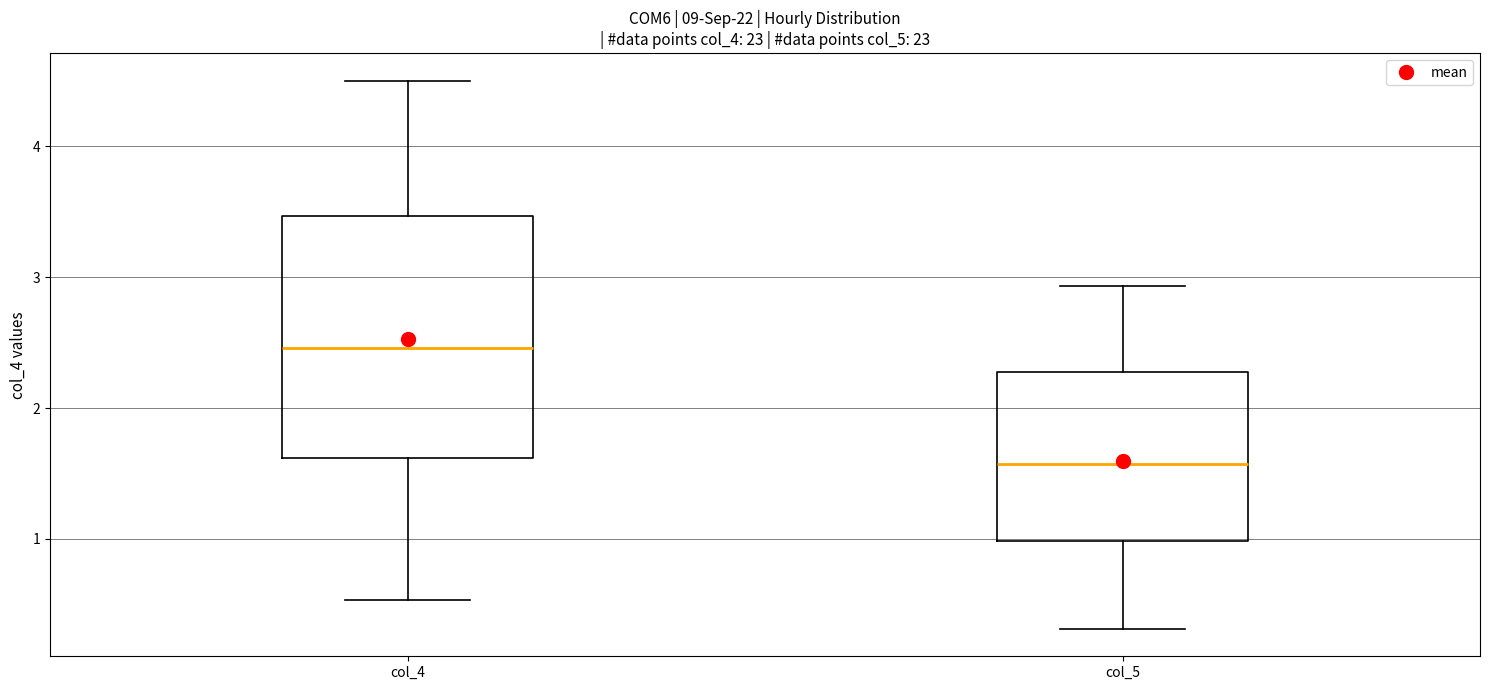

Which box has the highest median line?

col_4